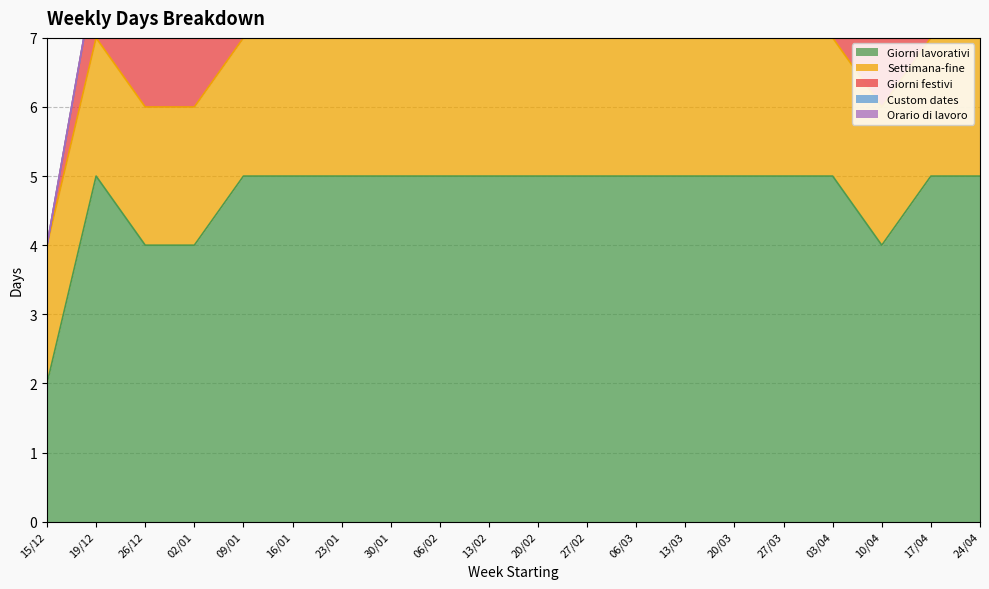

What position from the right is 24/04?

1